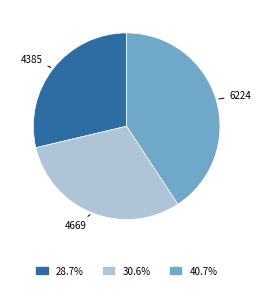

Which slice is the largest?

6224